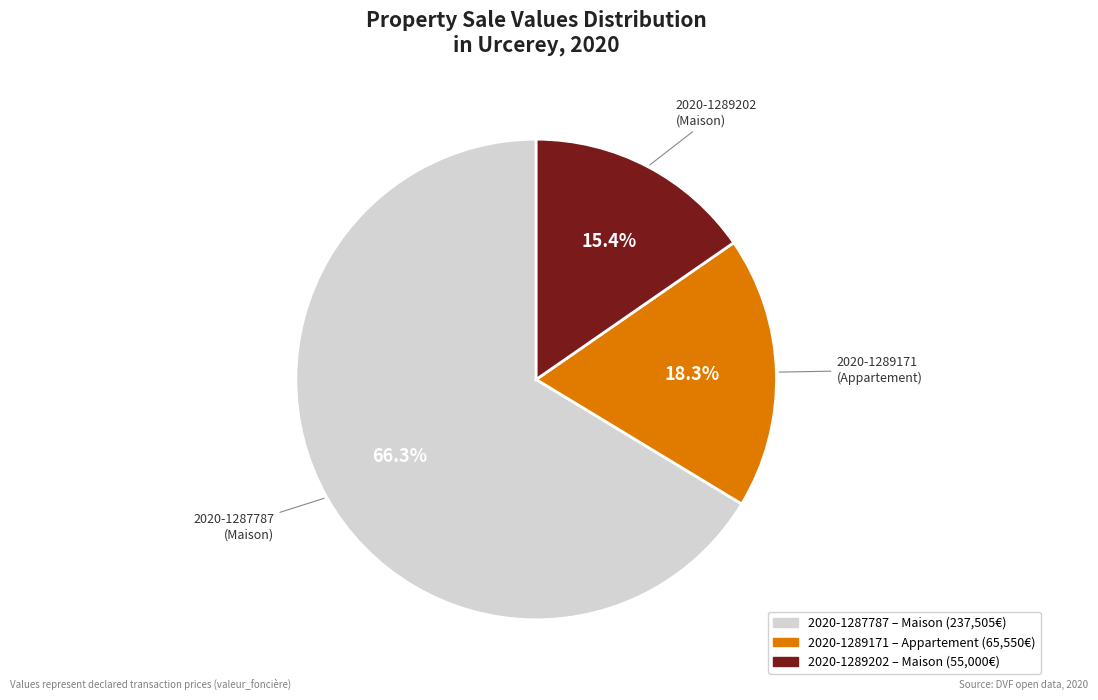

Rank the categories by value from highest to lowest.

2020-1287787, 2020-1289171, 2020-1289202